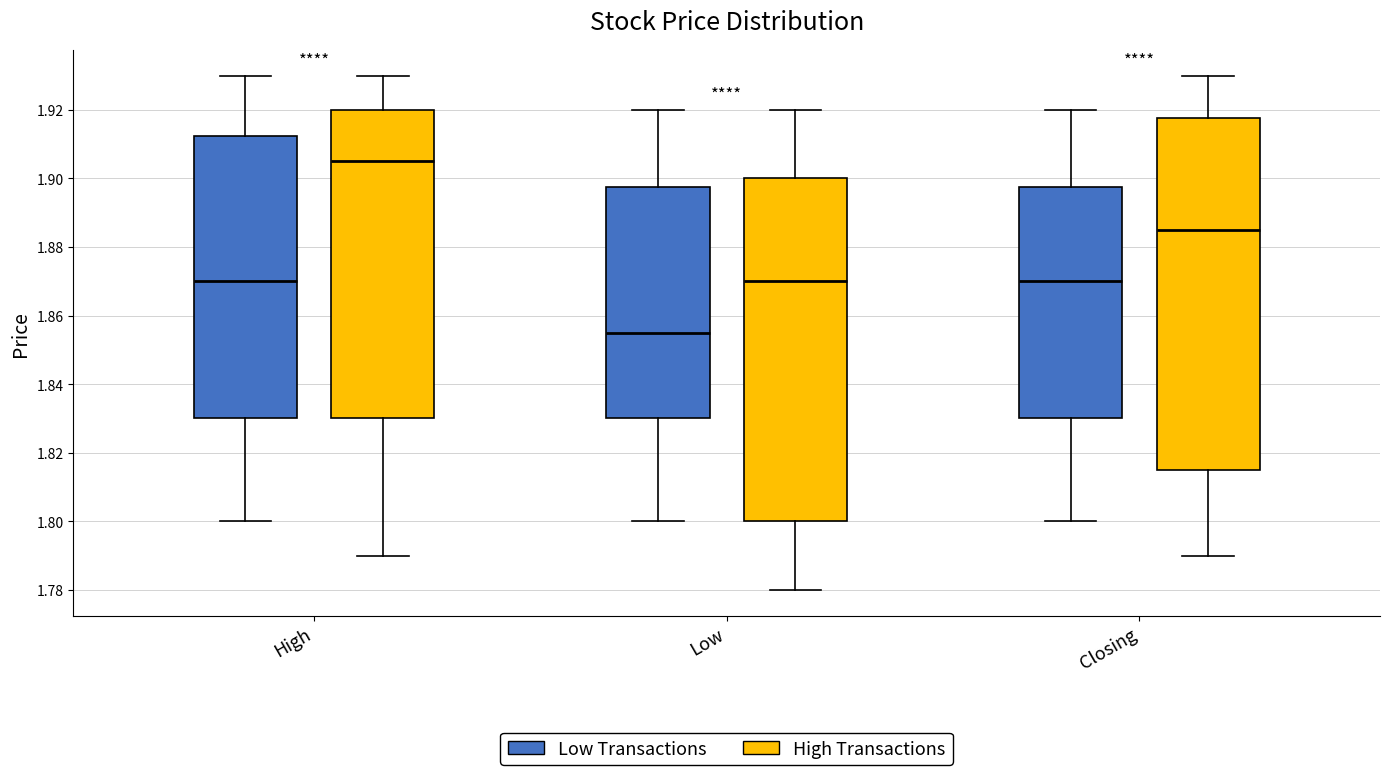

Comparing the boxes themselves (not the whiskers), which one is the tallest?

Closing (High Transactions)